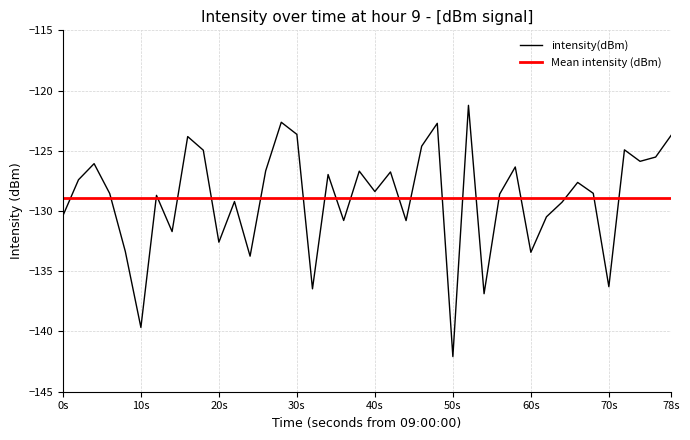

True or false: intensity(dBm) has a value of -128.4 at 40s.

True